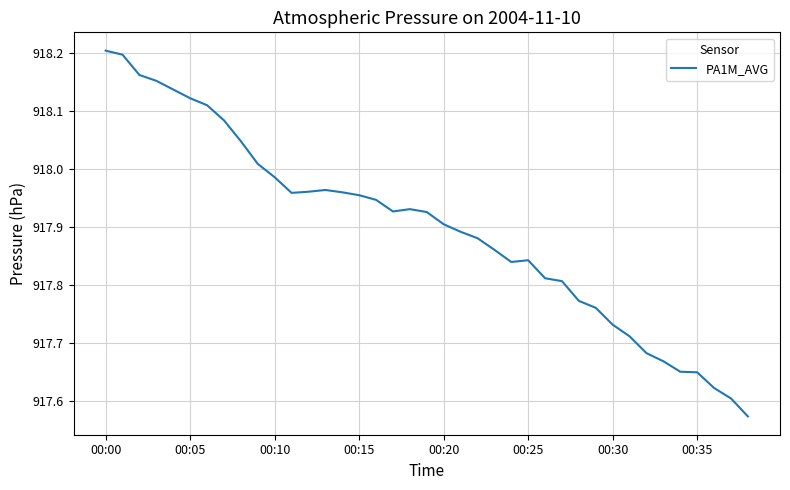

How many lines are shown in the chart?

1